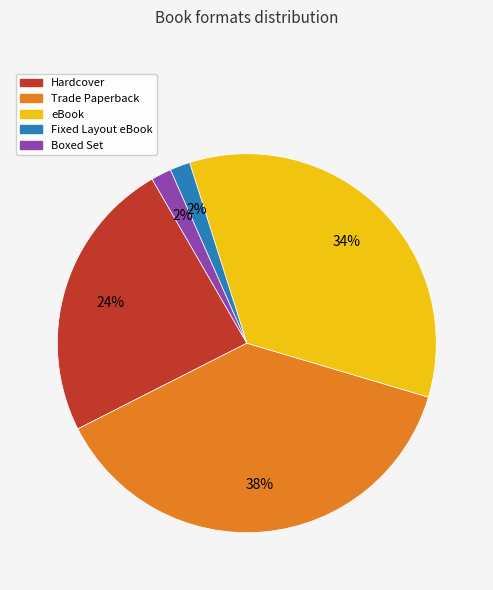

To the nearest percent, what is the difference between the largest and smallest slice percentages?

36%